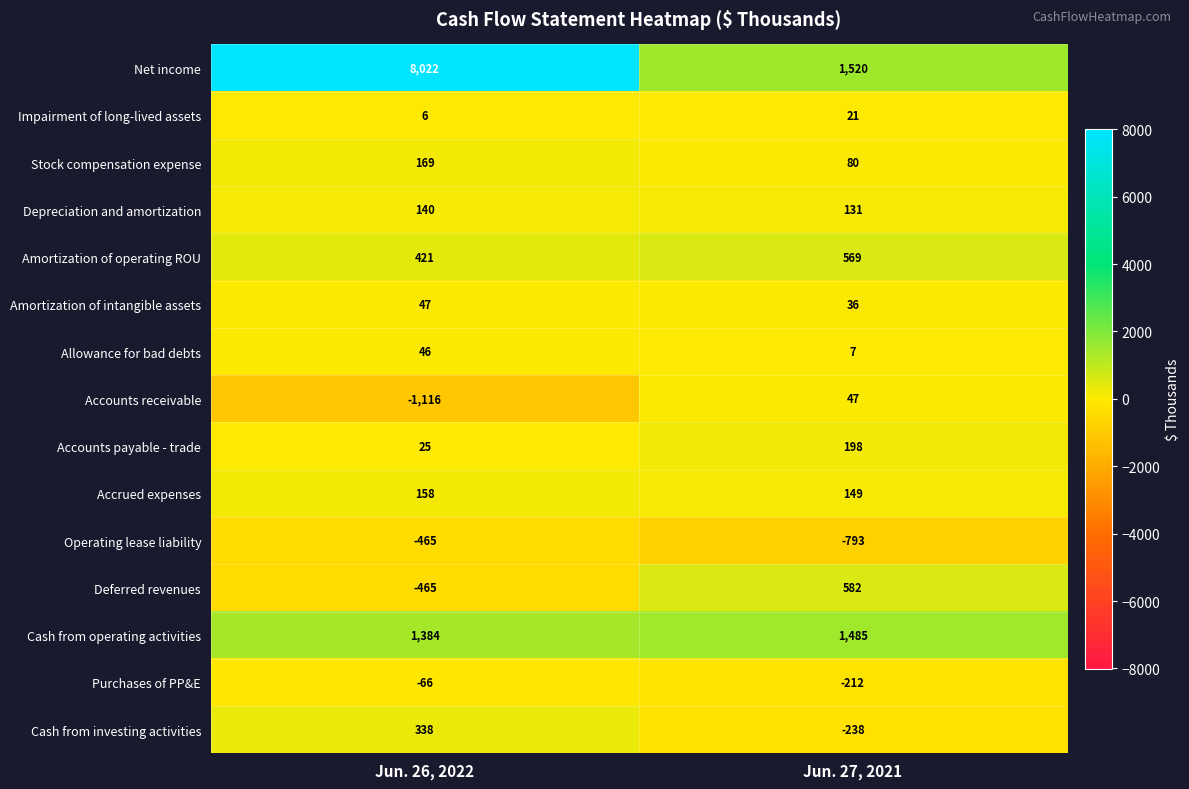

Where is Accrued expenses nearest to the value 153?

Jun. 27, 2021